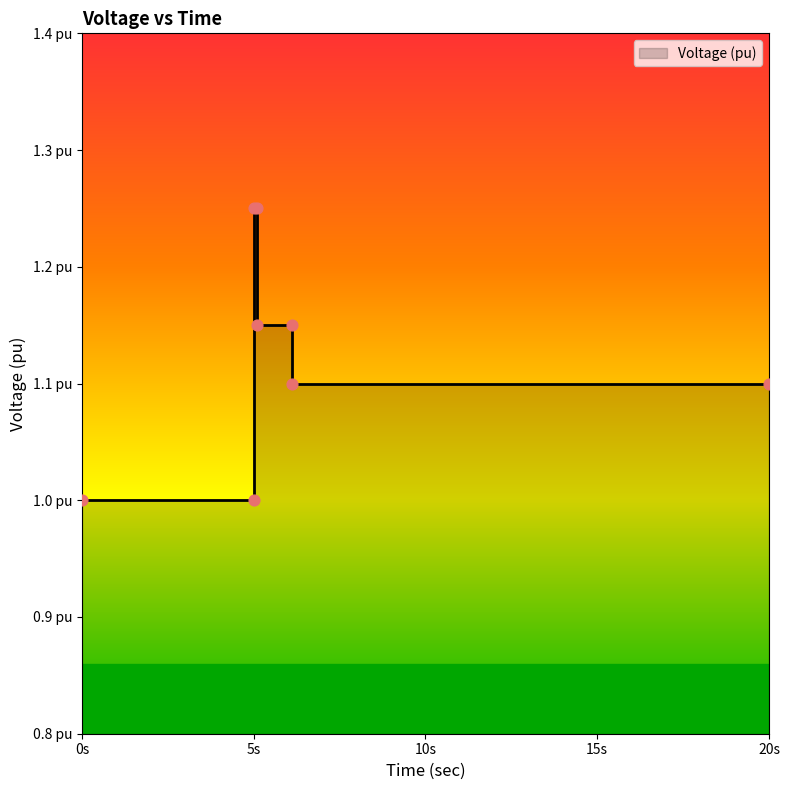

What is the change in value from 5s to 20s?

+0.1